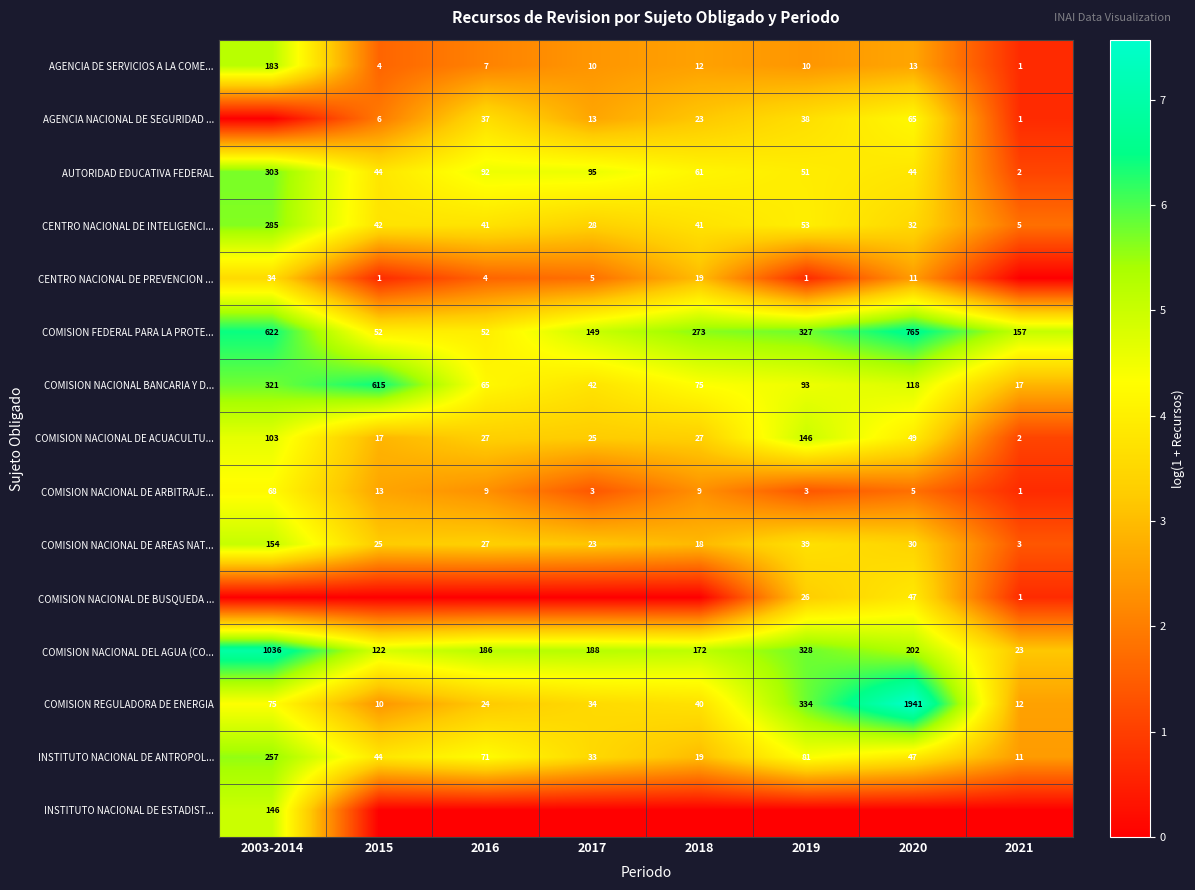

At which category is the sum across all series the highest?

2003-2014